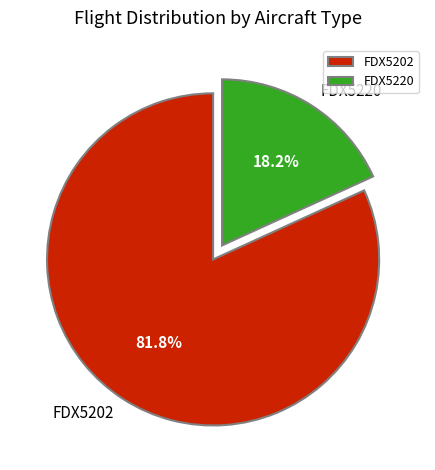

Is it true that FDX5202 is 75% of the pie?

False